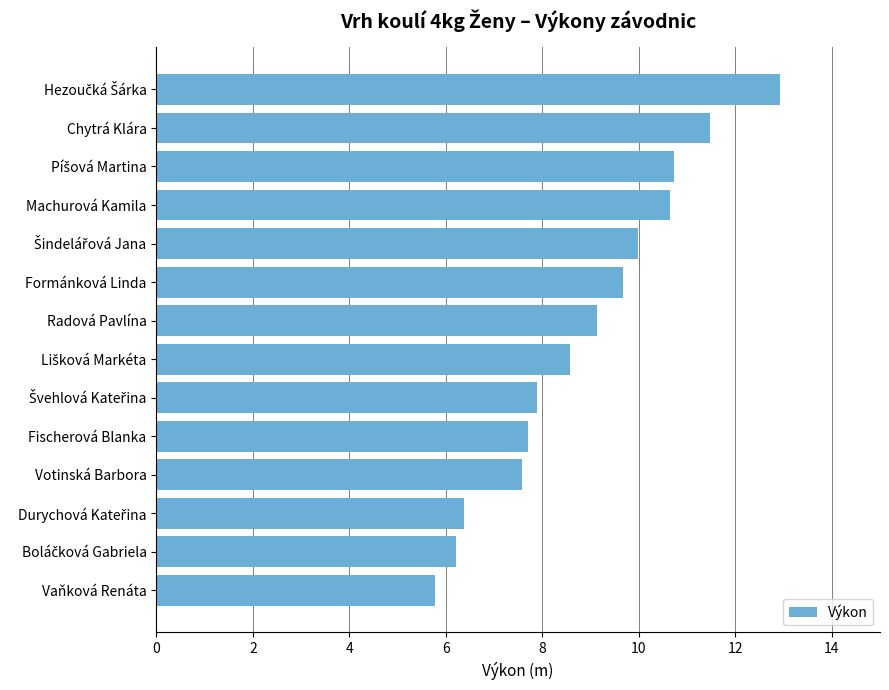

How many bars are there in total?

14